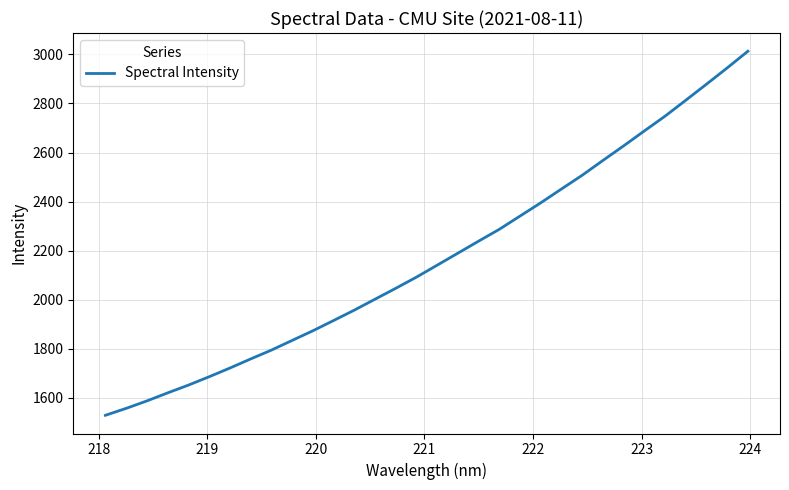

How many lines are shown in the chart?

1